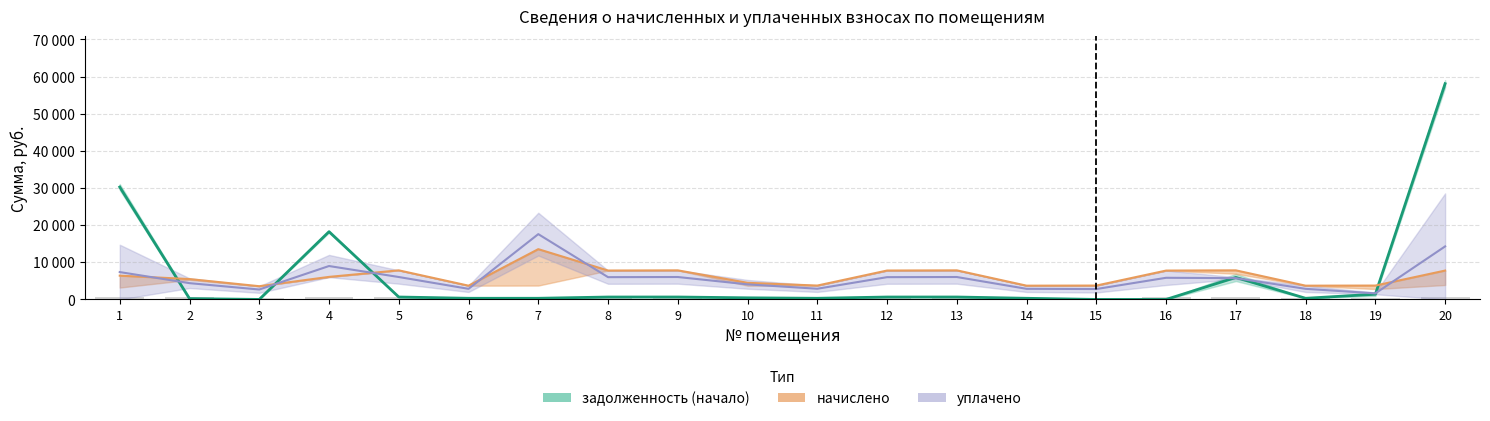

At which label is the value closest to 29049?

1